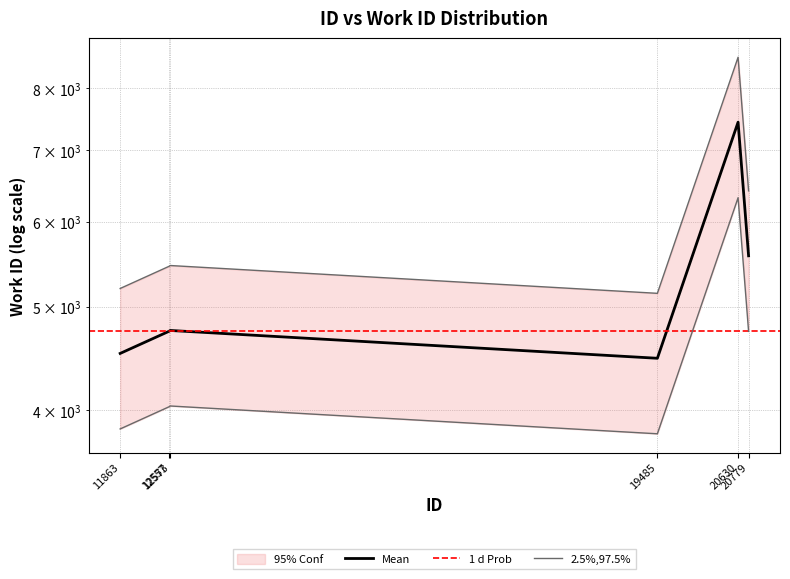

Where is the first local maximum?

12573